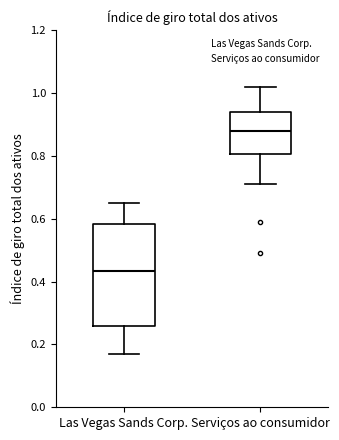

Where does the lower whisker of the box for Serviços ao consumidor end on the y-axis? The values are not printed on the chart, so give them approximately, as read against the axis.

0.72